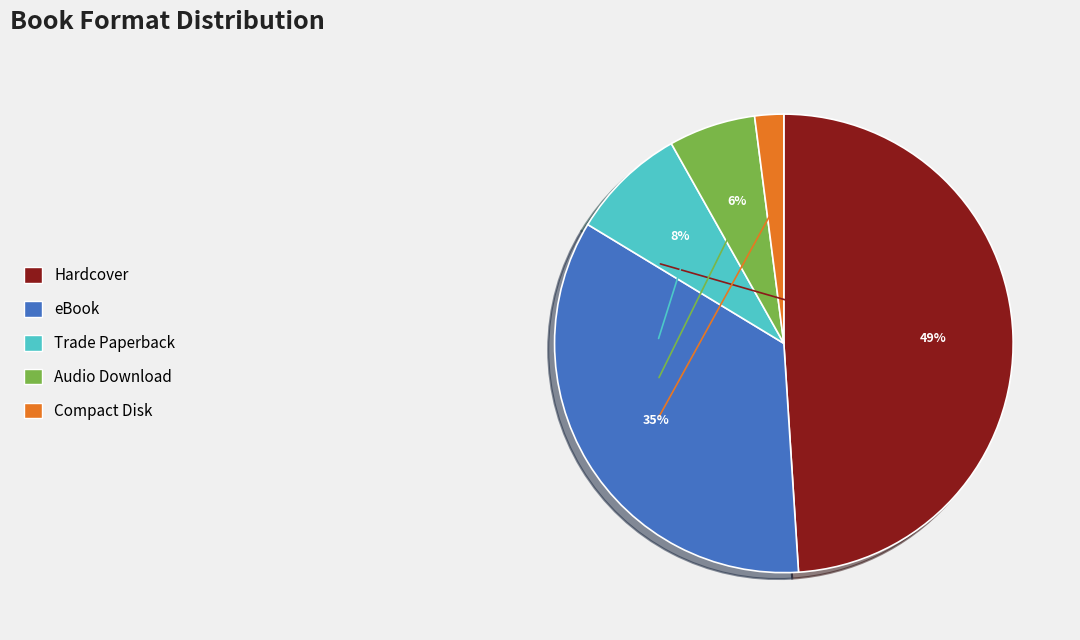

The Trade Paperback slice represents 8% of the pie. True or false?

True